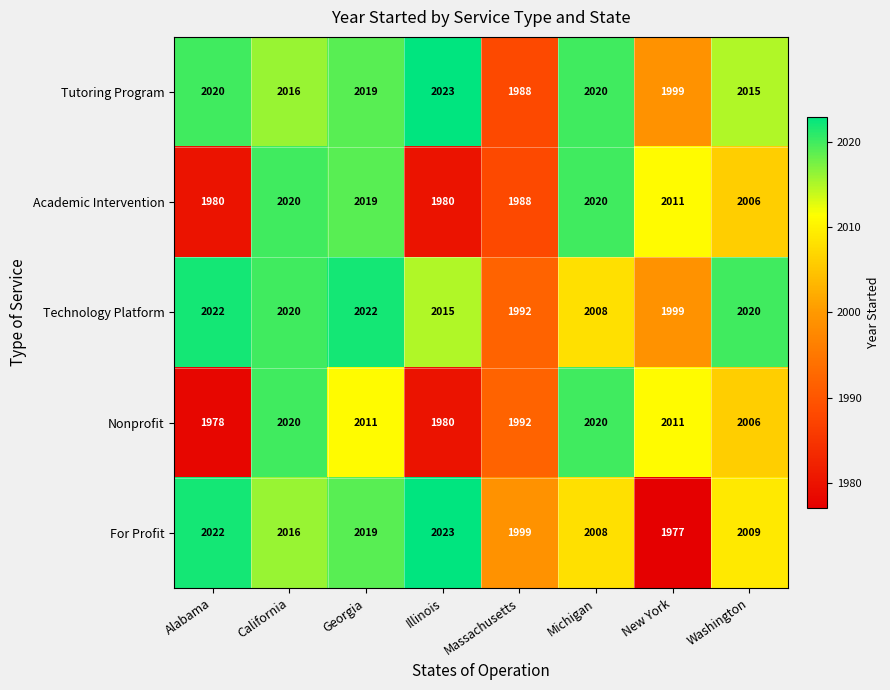

What is the maximum value shown in the chart?

2023